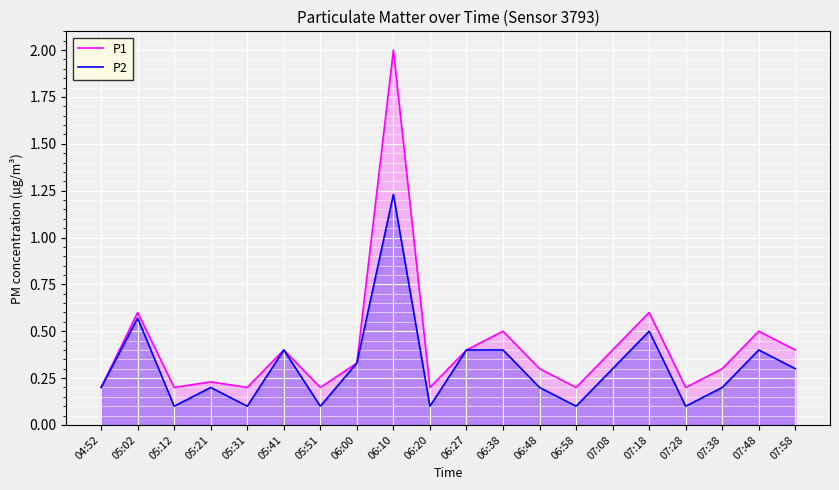

True or false: P1 and P2 cross at least once.

False